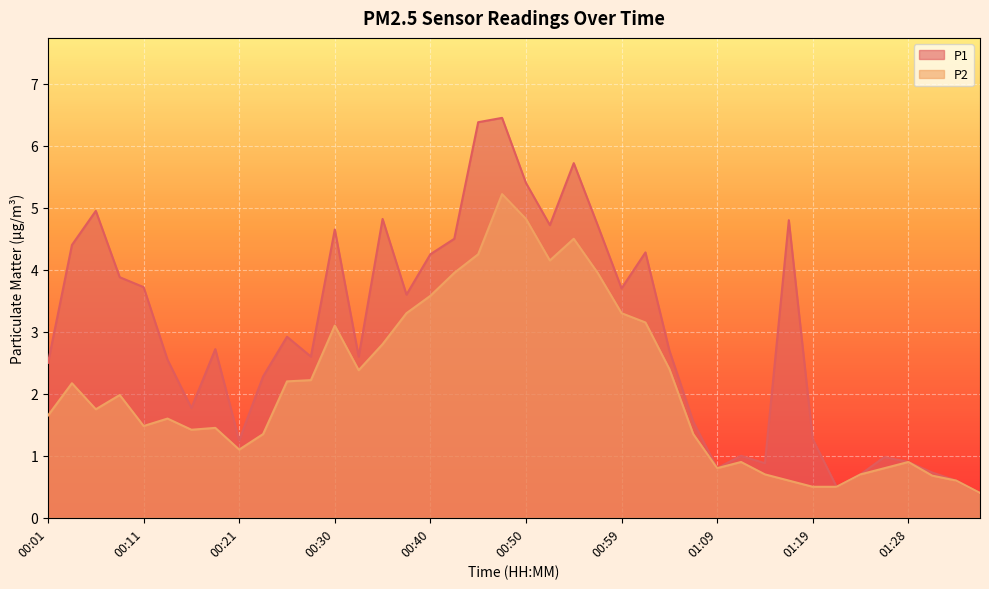

What is the spread (max minus min) of values at 00:25?

0.7